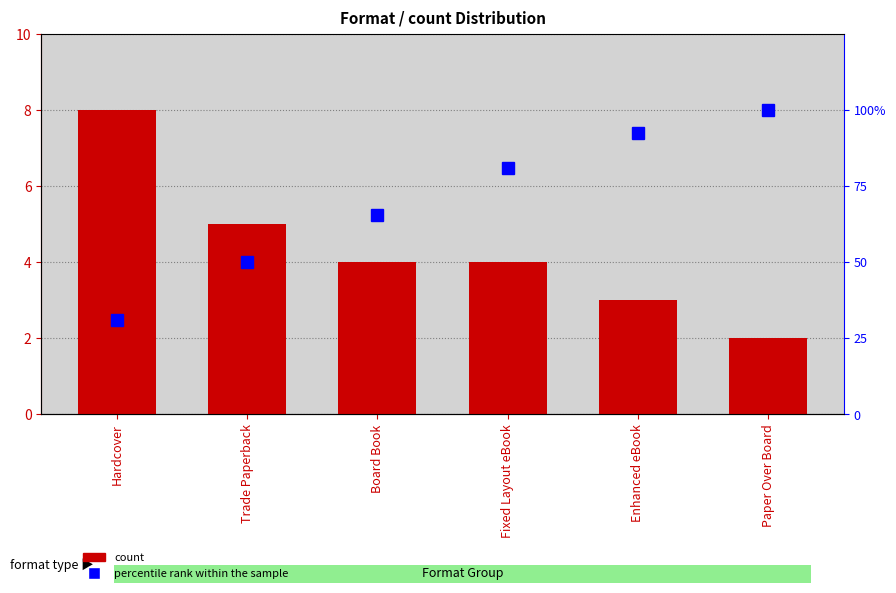

What is the maximum value for percentile rank within the sample?

100.0